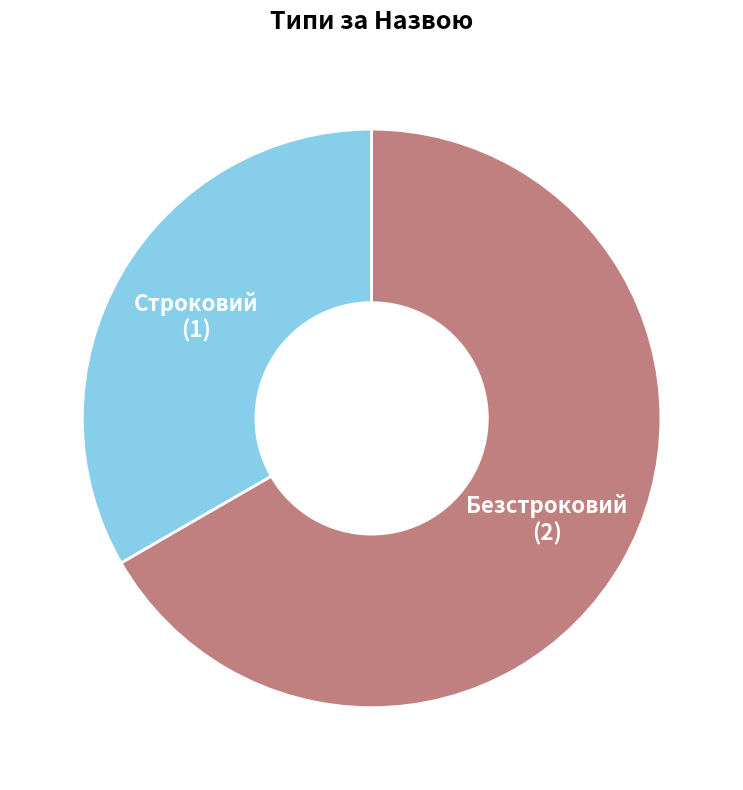

Rank the categories by value from lowest to highest.

Строковий, Безстроковий